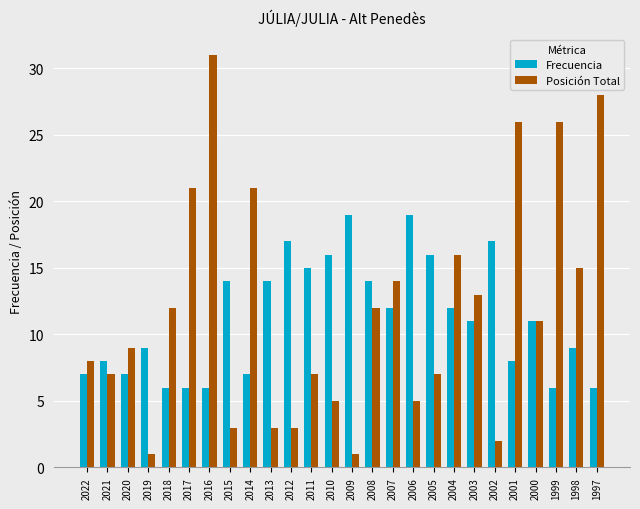

Count the number of categories in the chart.

26